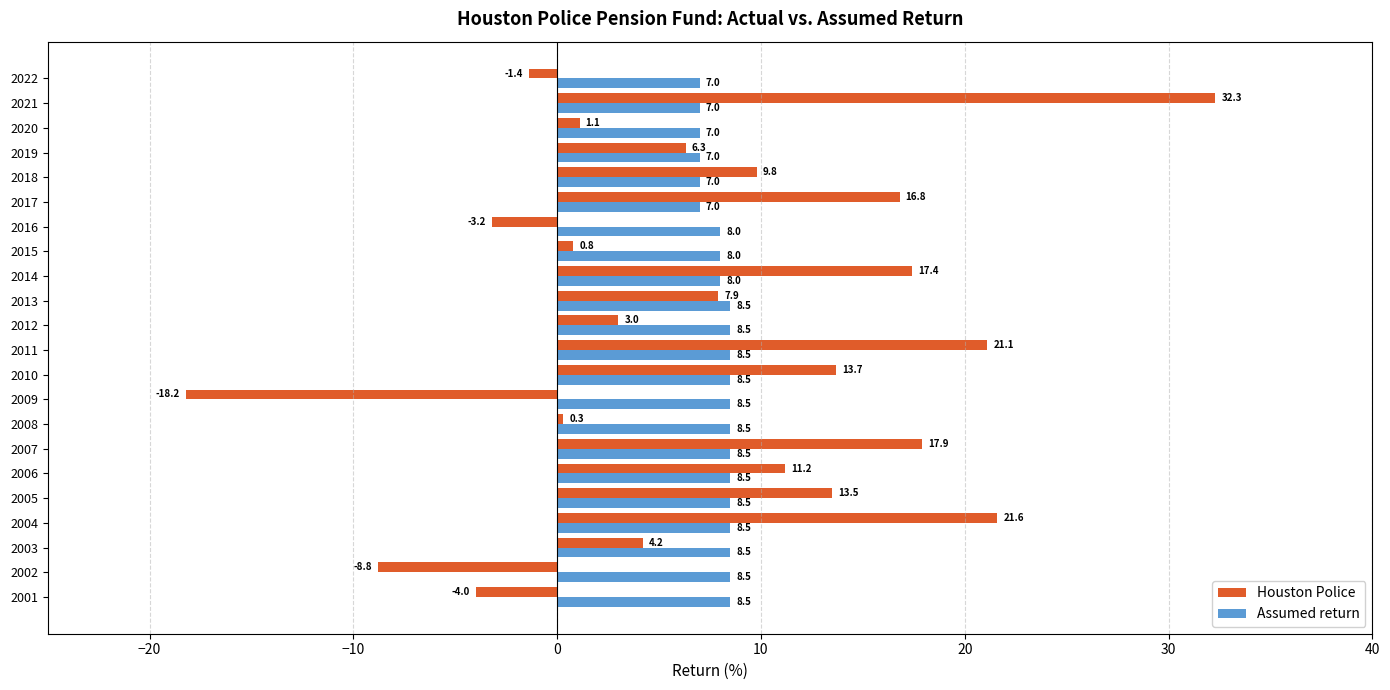

Rank the series at 2022 from highest to lowest value.

Assumed return, Houston Police